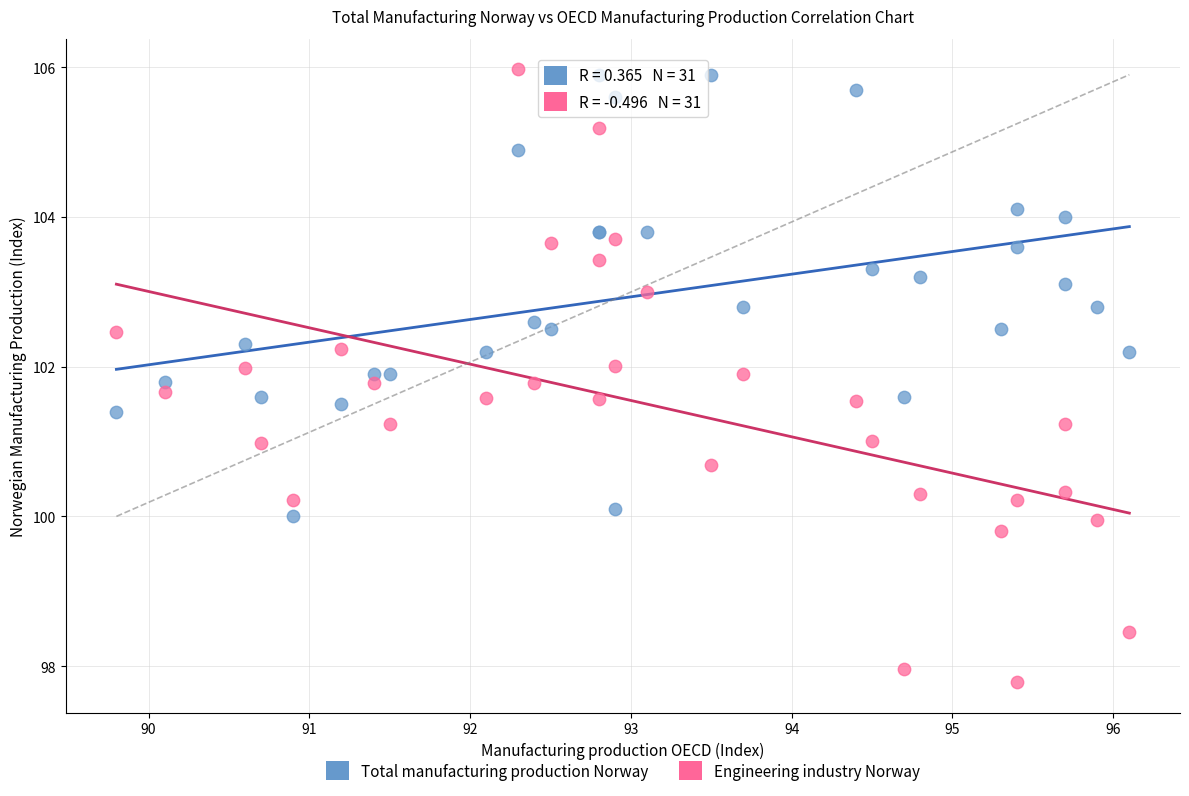

Which series has the largest Y range (max minus min)?

Engineering industry Norway